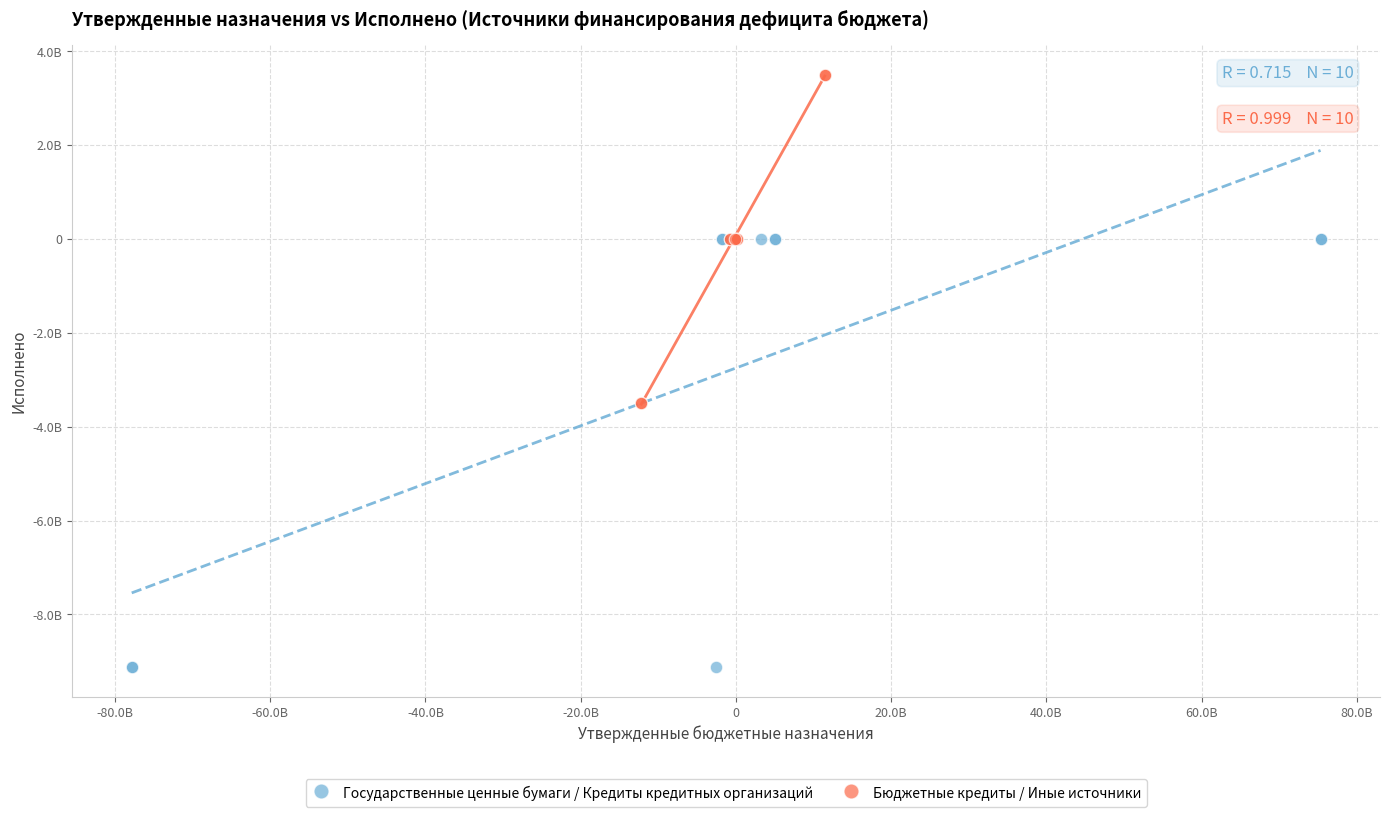

Which series has the largest Y range (max minus min)?

Государственные ценные бумаги / Кредиты кредитных организаций